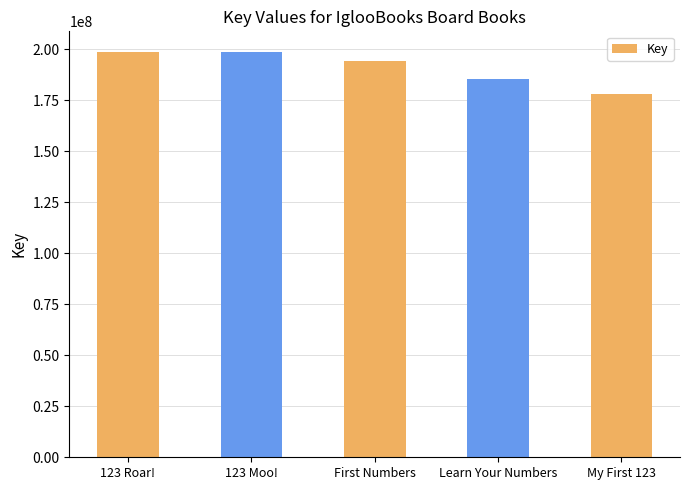

What is the label of the 5th bar from the right?

123 Roar!